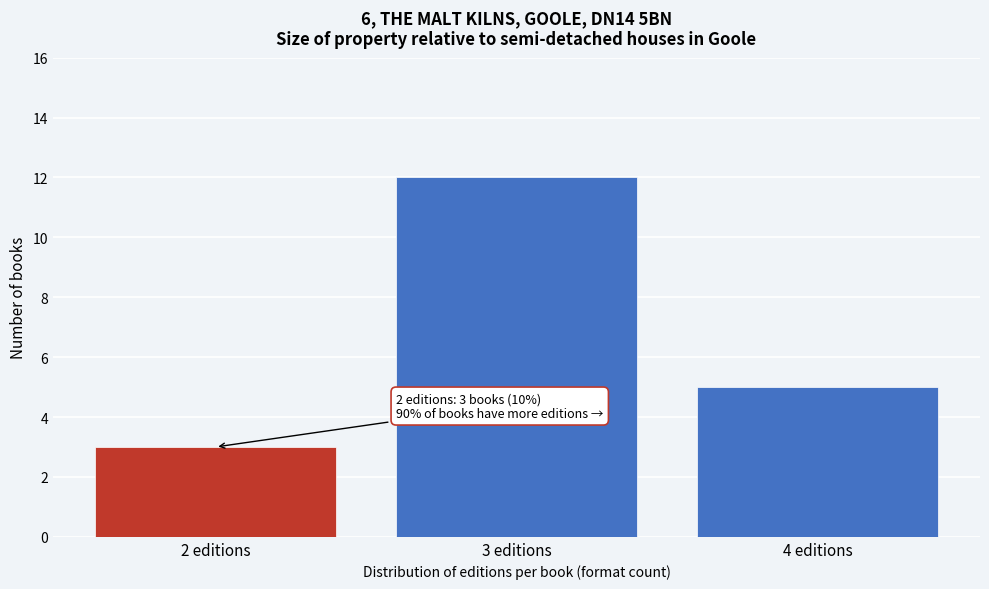

Reading left to right, what are all the values shown in this chart?

3	12	5